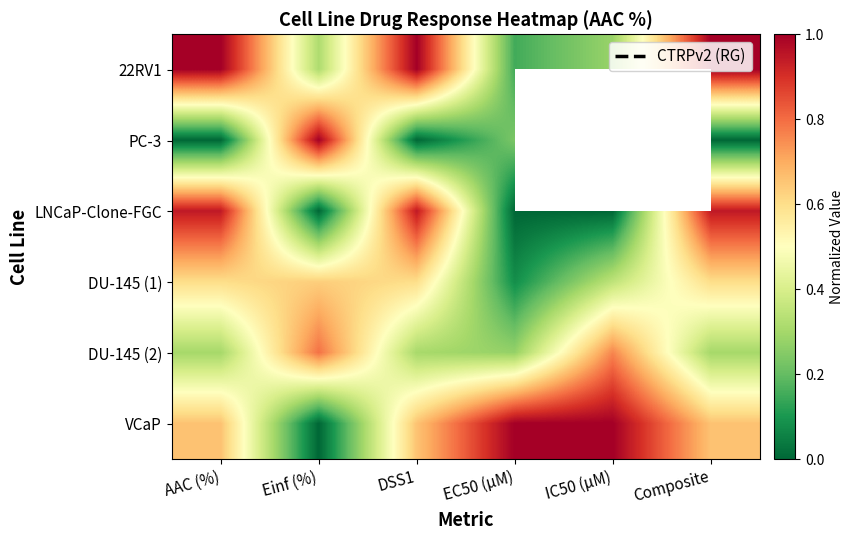

Read the DU-145 (2) value at Einf (%).

0.8